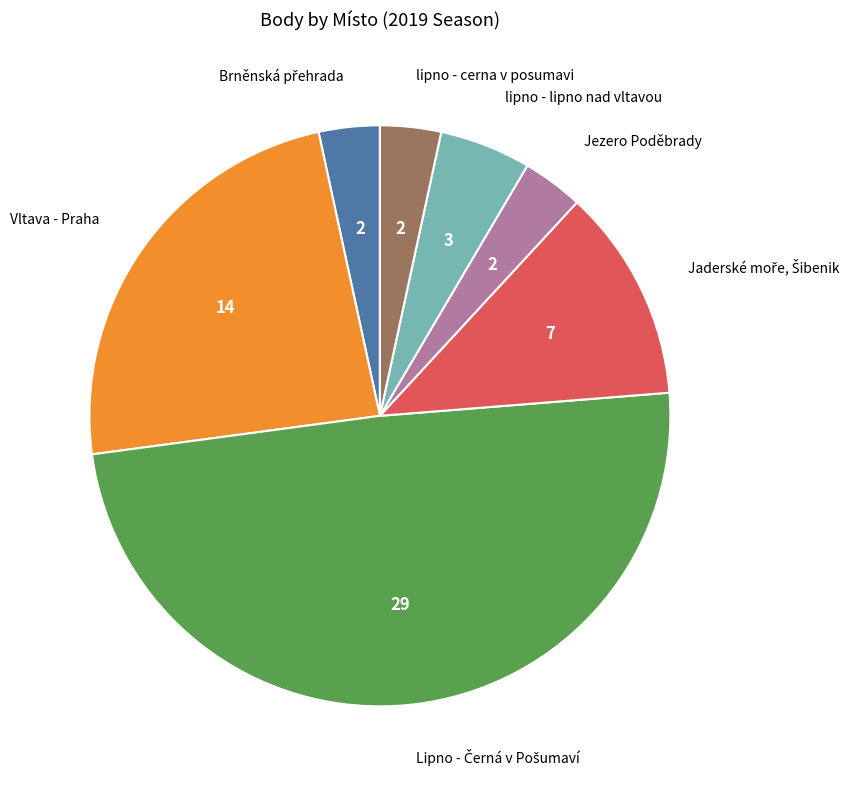

Is there any slice that represents more than half of the pie?

No